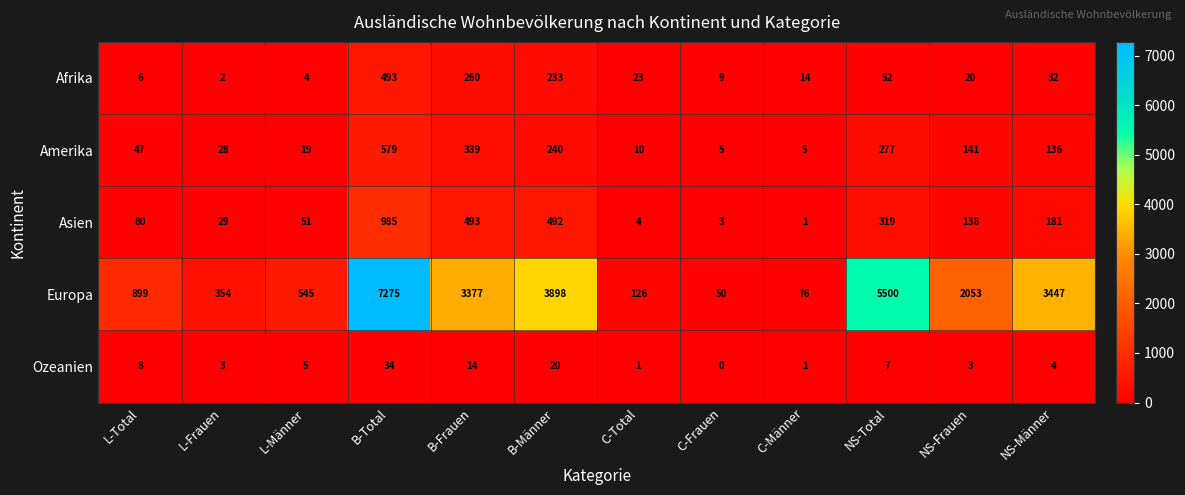

What is the greatest value displayed?

7275